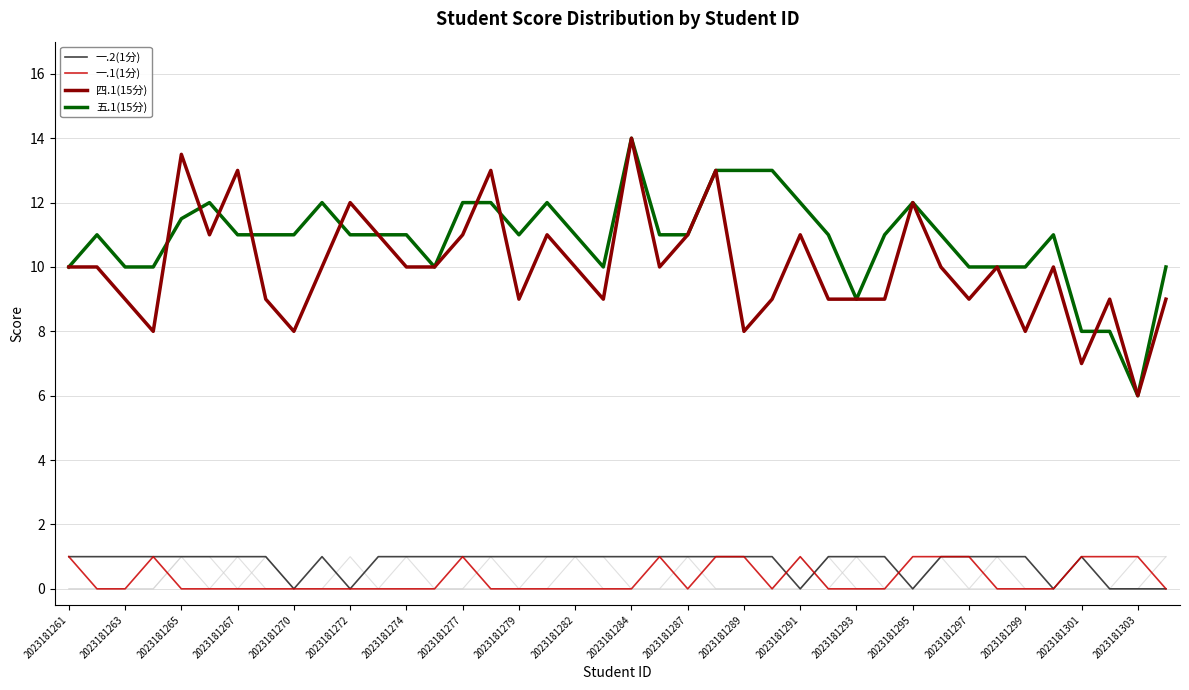

The value of 一.1(1分) at 2023181277 is 1.0. True or false?

True